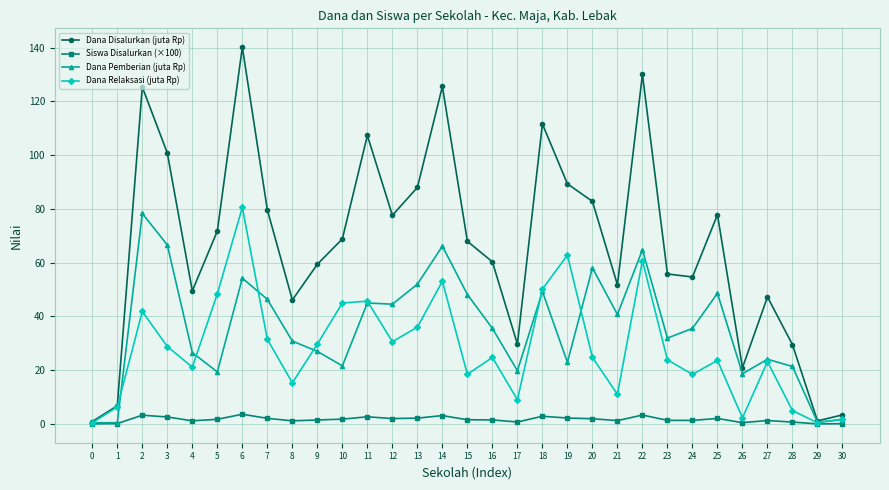

Is it true that Dana Disalurkan (juta Rp) equals 88.0 at 13?

True